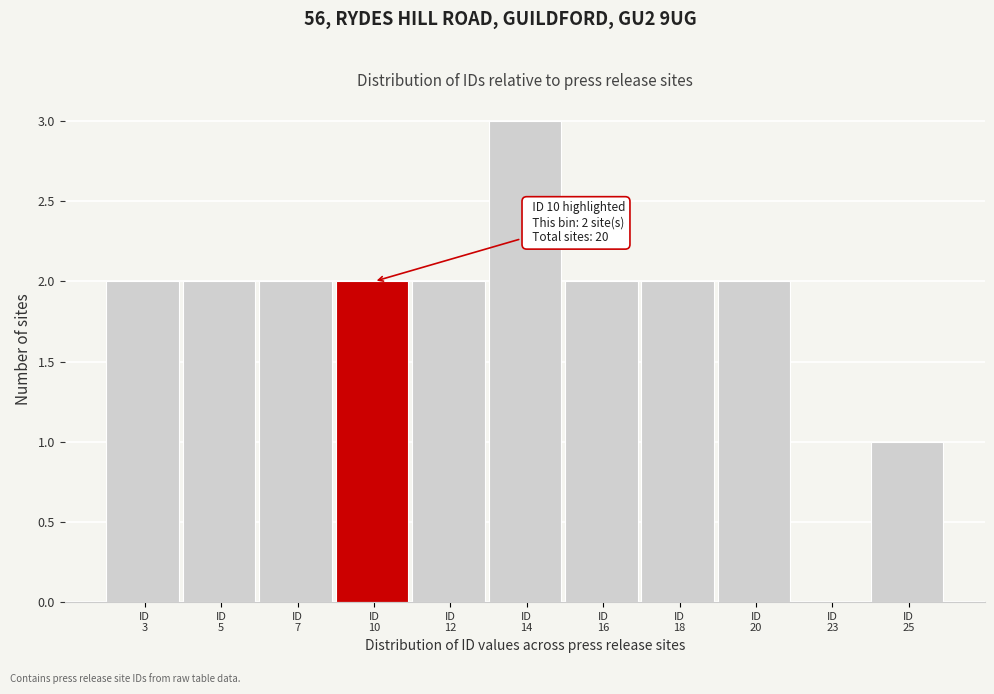

What is the sum of all values?

20